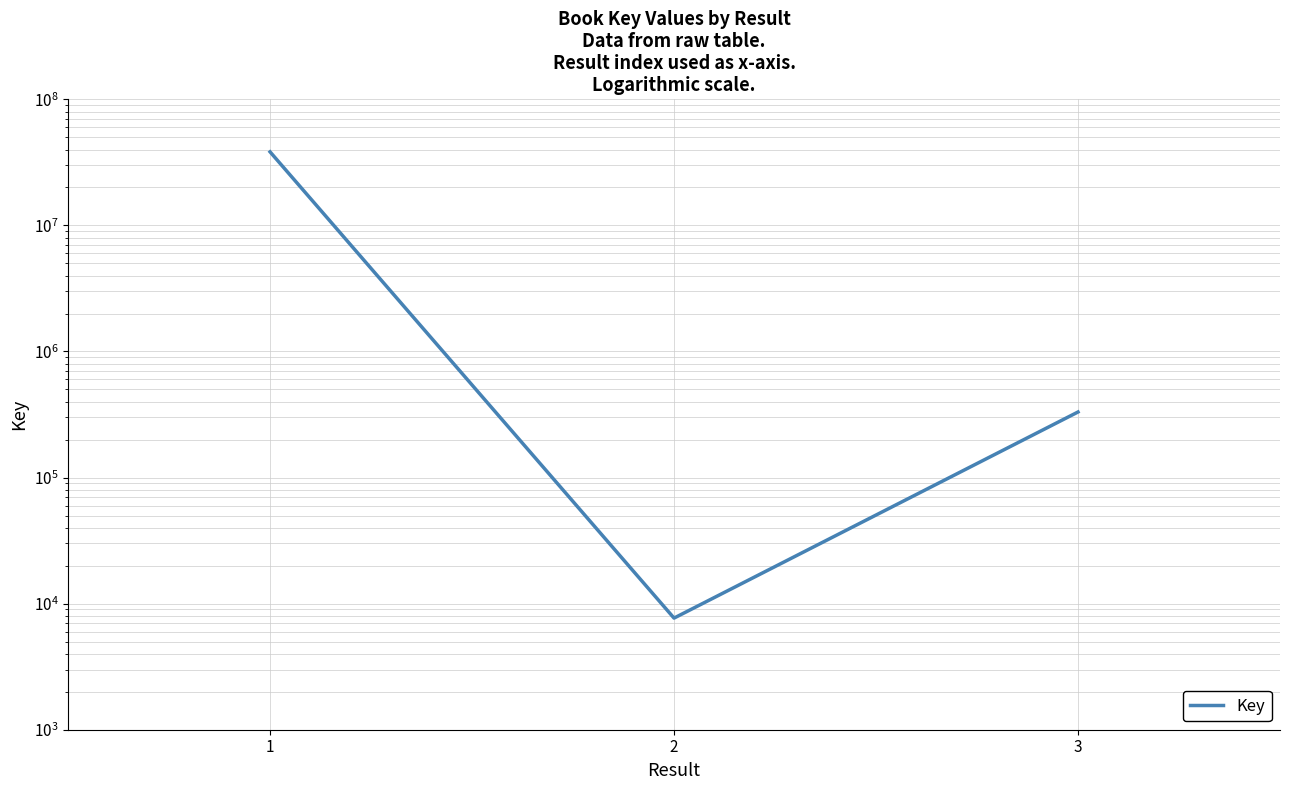

Between 1 and 3, which is larger?

1